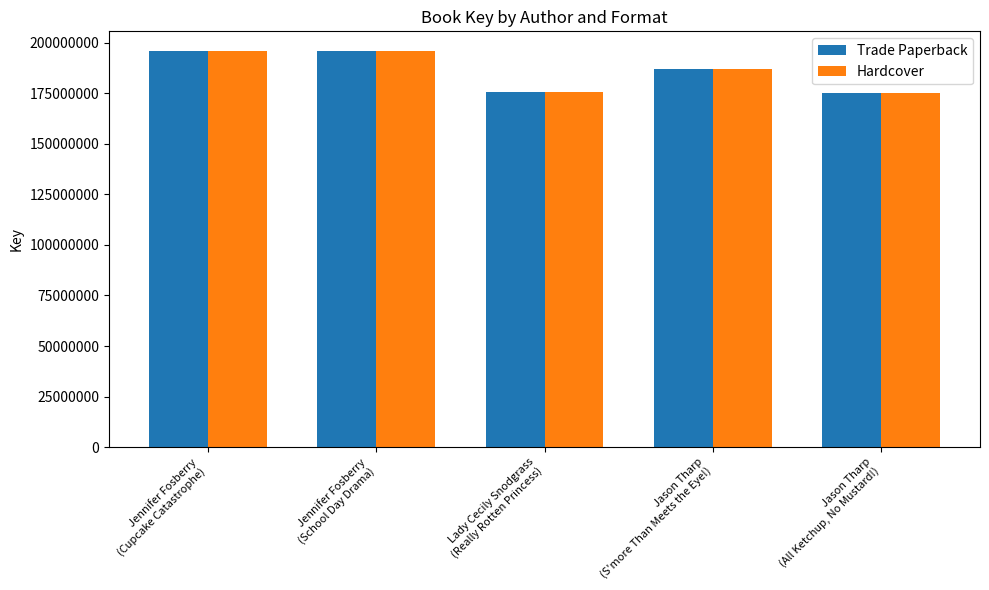

What is the value of the Trade Paperback bar at the 4th from the left?

187244429